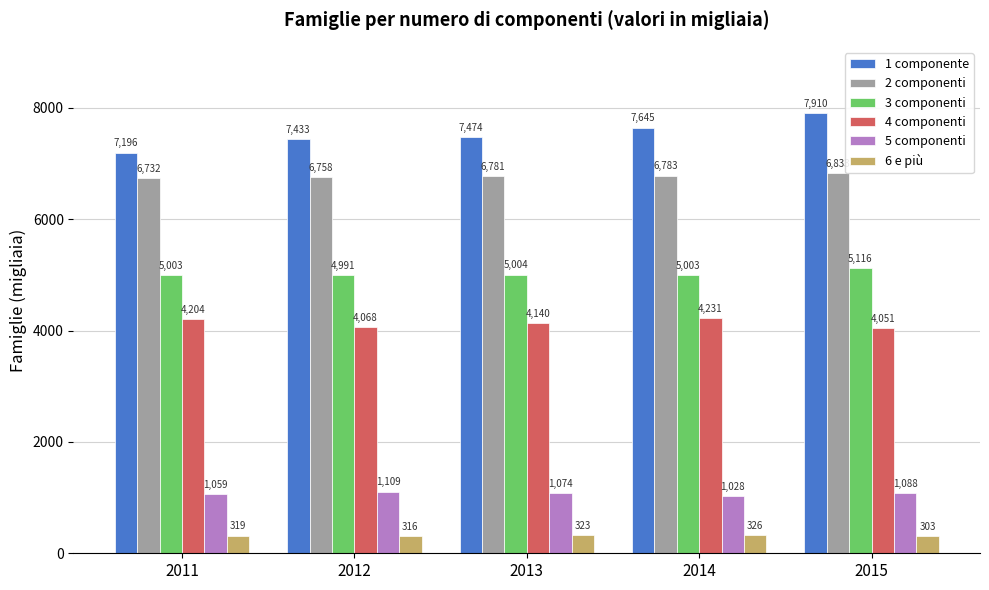

Reading left to right, transcribe all the data shown in this chart.

1 componente: 2011=7196	2012=7433	2013=7474	2014=7645	2015=7910
2 componenti: 2011=6732	2012=6758	2013=6781	2014=6783	2015=6833
3 componenti: 2011=5003	2012=4991	2013=5004	2014=5003	2015=5116
4 componenti: 2011=4204	2012=4068	2013=4140	2014=4231	2015=4051
5 componenti: 2011=1059	2012=1109	2013=1074	2014=1028	2015=1088
6 e più: 2011=319	2012=316	2013=323	2014=326	2015=303